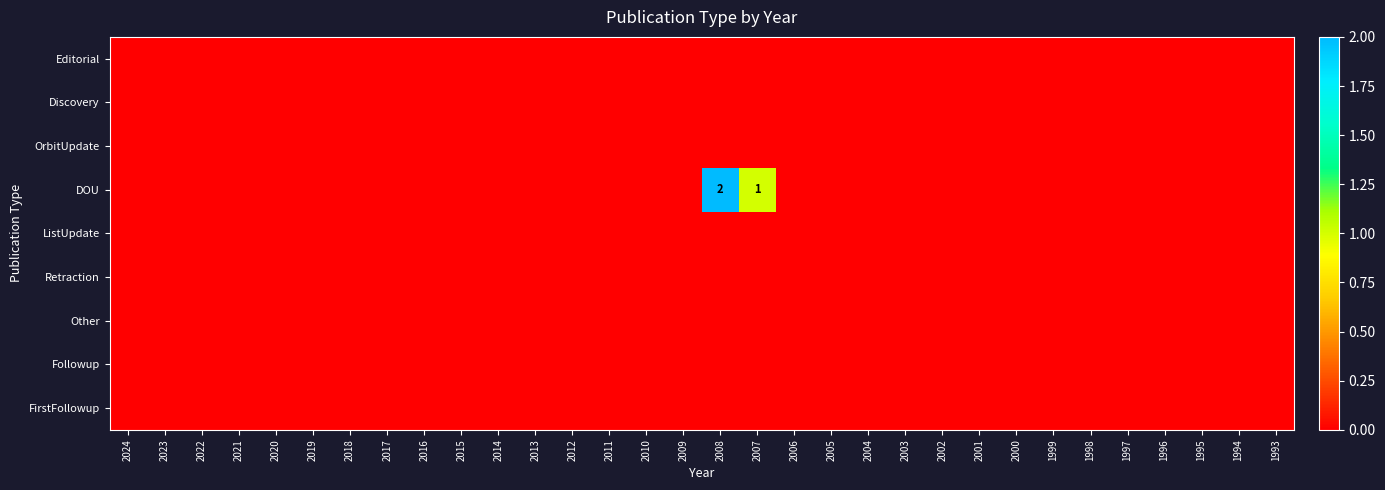

Rank the series at 2016 from lowest to highest value.

Editorial, Discovery, OrbitUpdate, DOU, ListUpdate, Retraction, Other, Followup, FirstFollowup